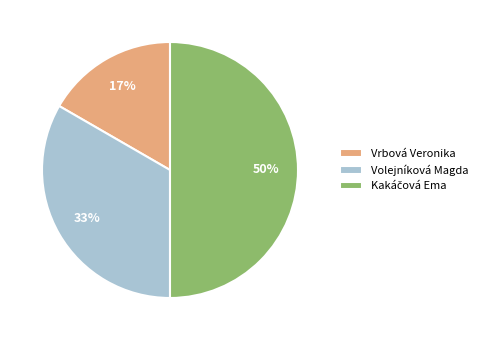

What is the ratio of the value at Vrbová Veronika to the value at Volejníková Magda?

0.5